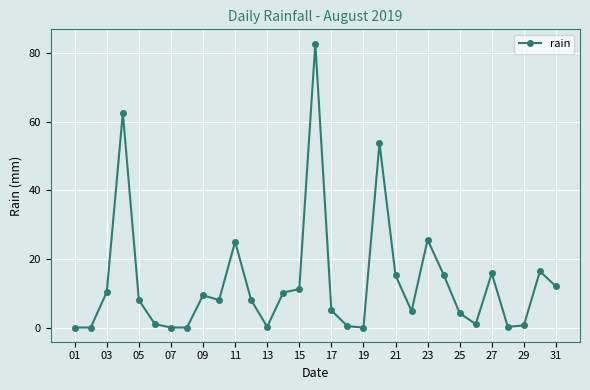

True or false: the data has more than 2 interior local peaks.

True